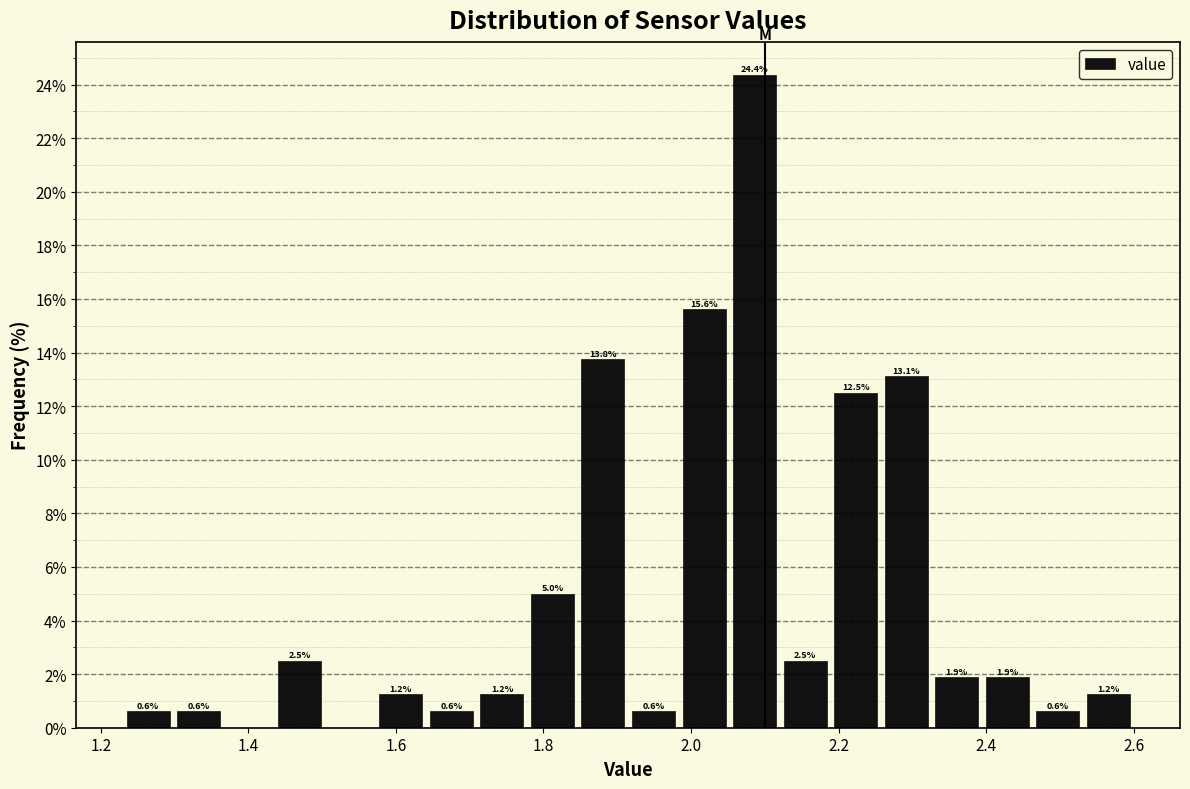

Read against the x-axis, roughly where is the centre of the tallest bar?

2.08